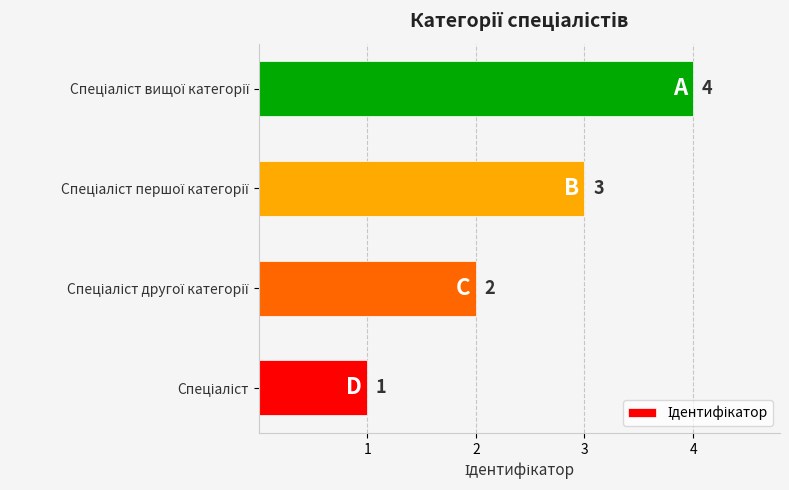

What is the sum of all values?

10